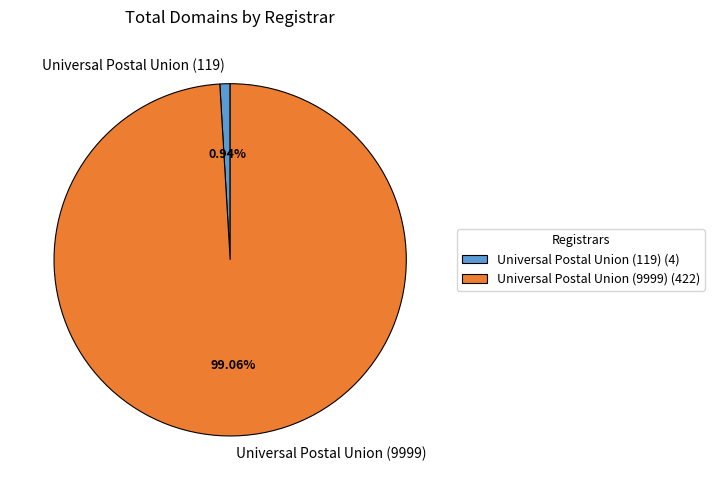

Count the number of slices in the pie.

2